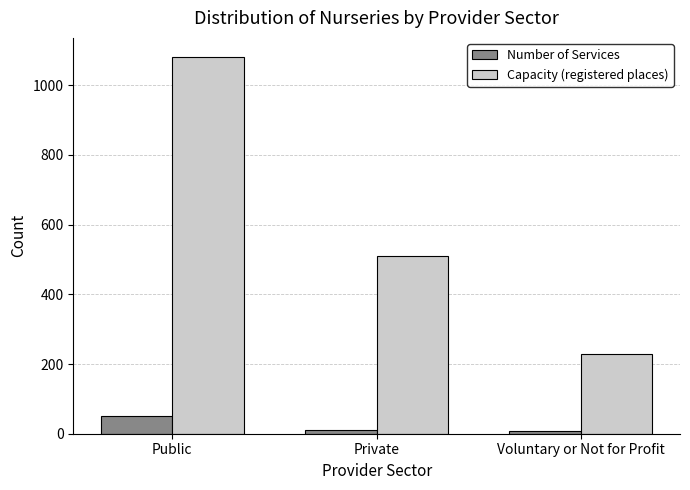

Is the value of Capacity (registered places) at Private greater than the value of Number of Services at Private?

Yes